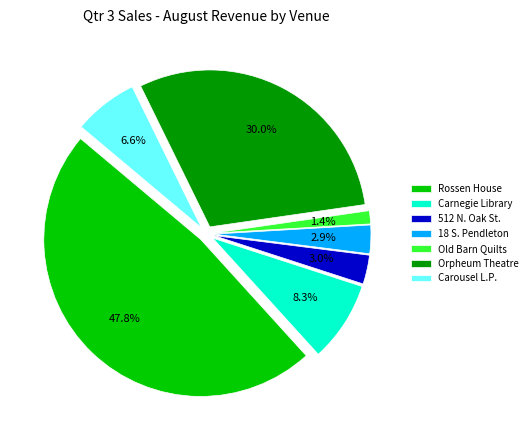

Combined, what portion of the pie is Old Barn Quilts and 18 S. Pendleton?

4.3%